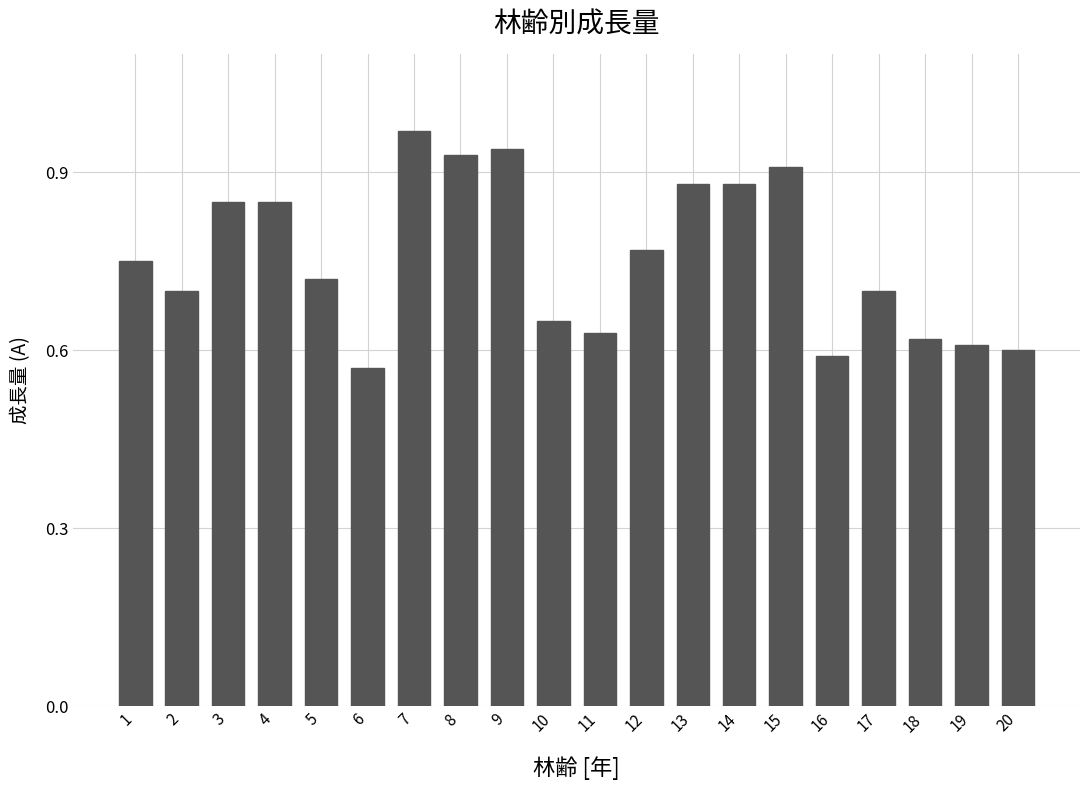

Which category has the highest value across all series?

7